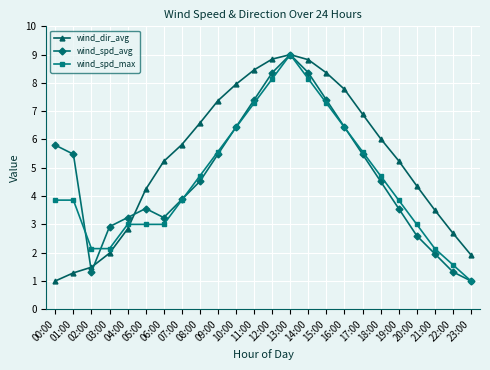

What is the difference between the second highest and second lowest values in the wind_spd_avg series?

7.0